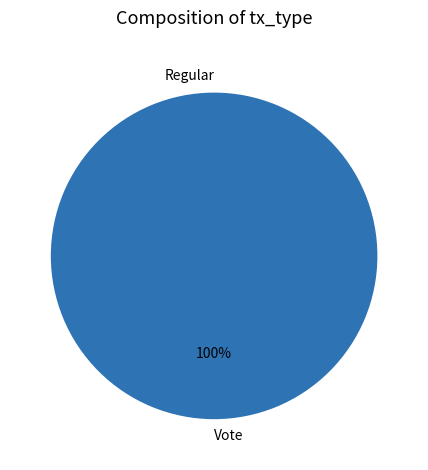

Count the number of slices in the pie.

2